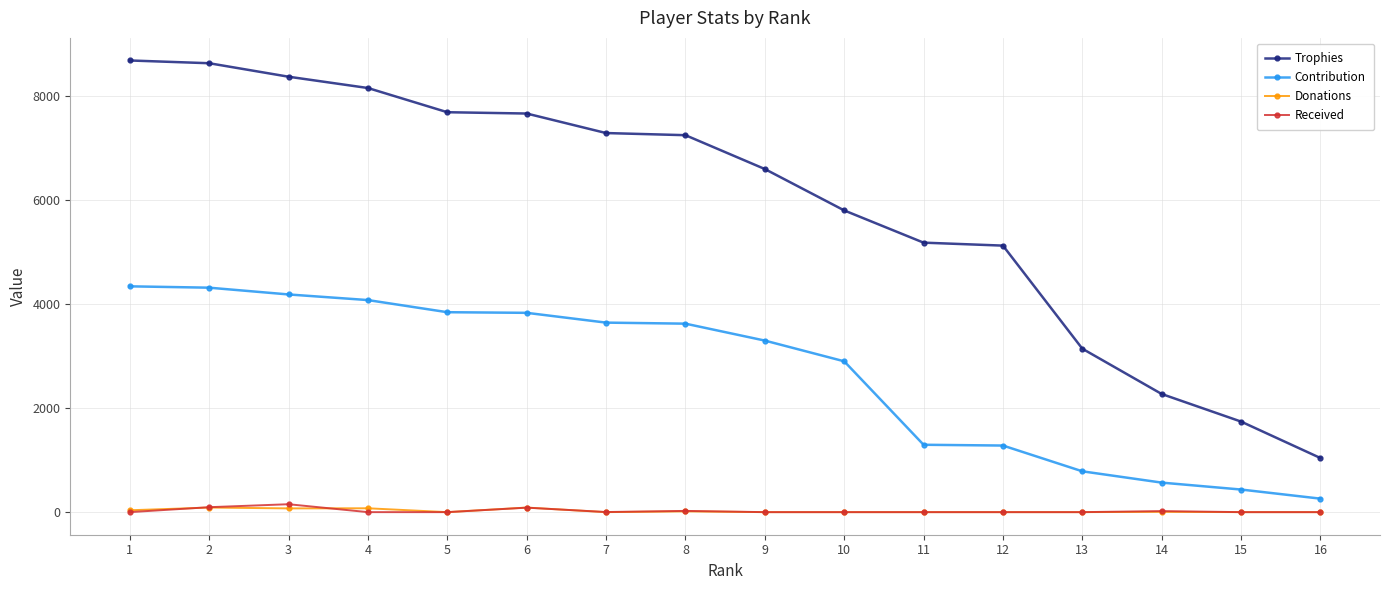

At which label does Trophies first exceed 7240?

1